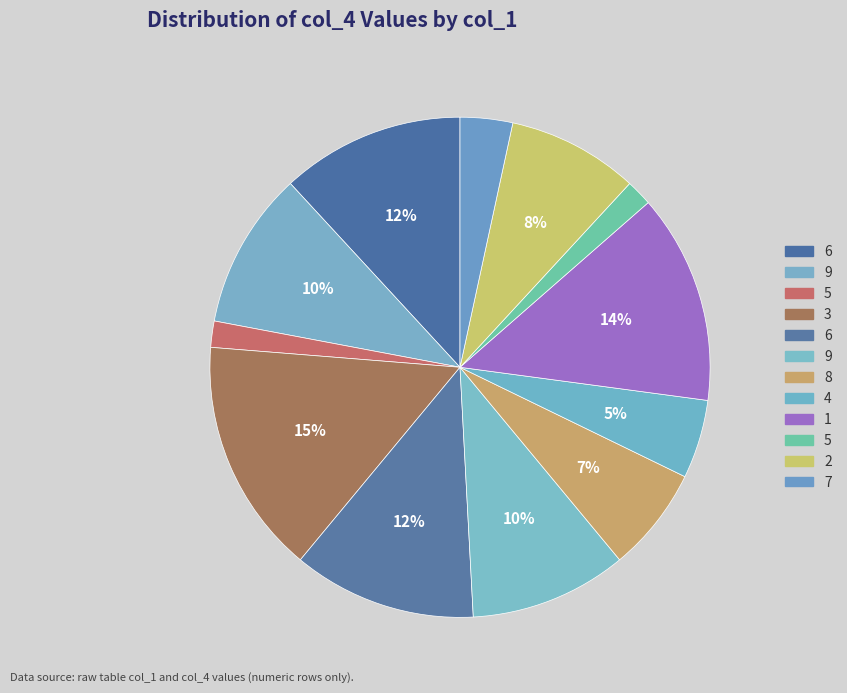

Count the number of slices in the pie.

12